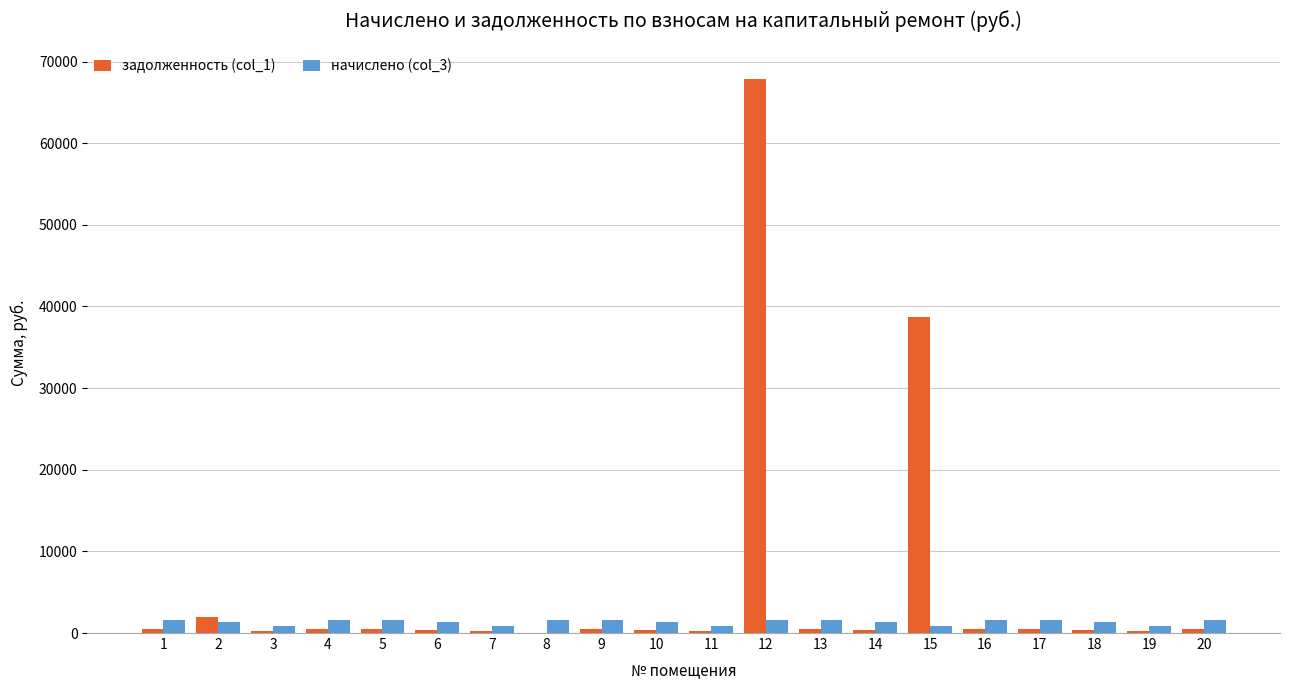

At which category is the sum across all series the highest?

12